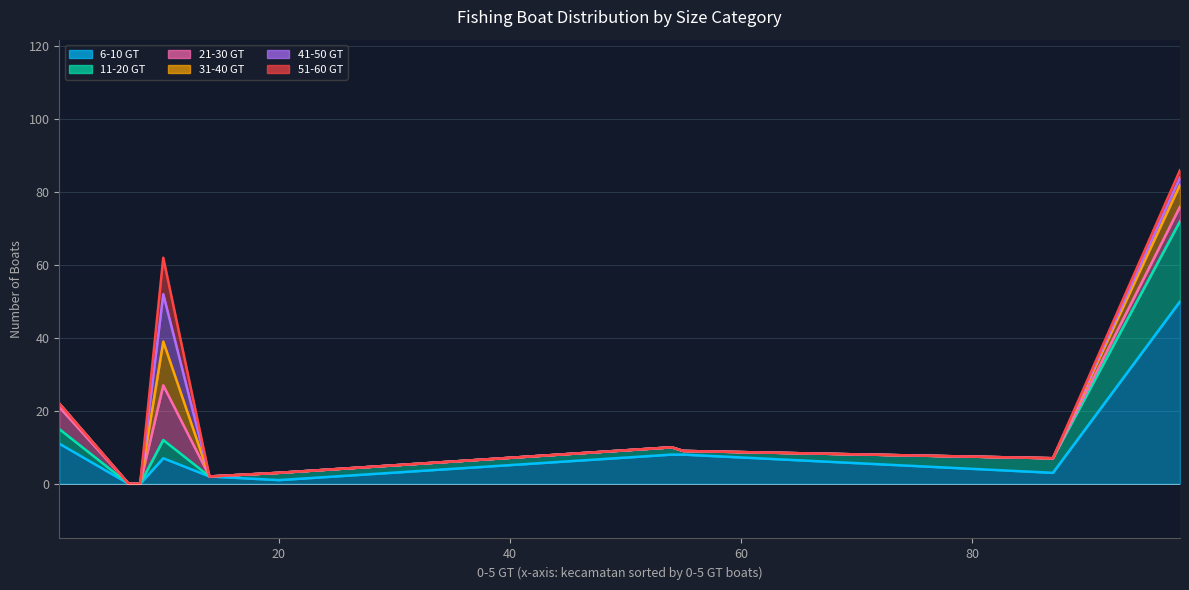

Which series has the widest spread of values?

6_sampai_10_gt